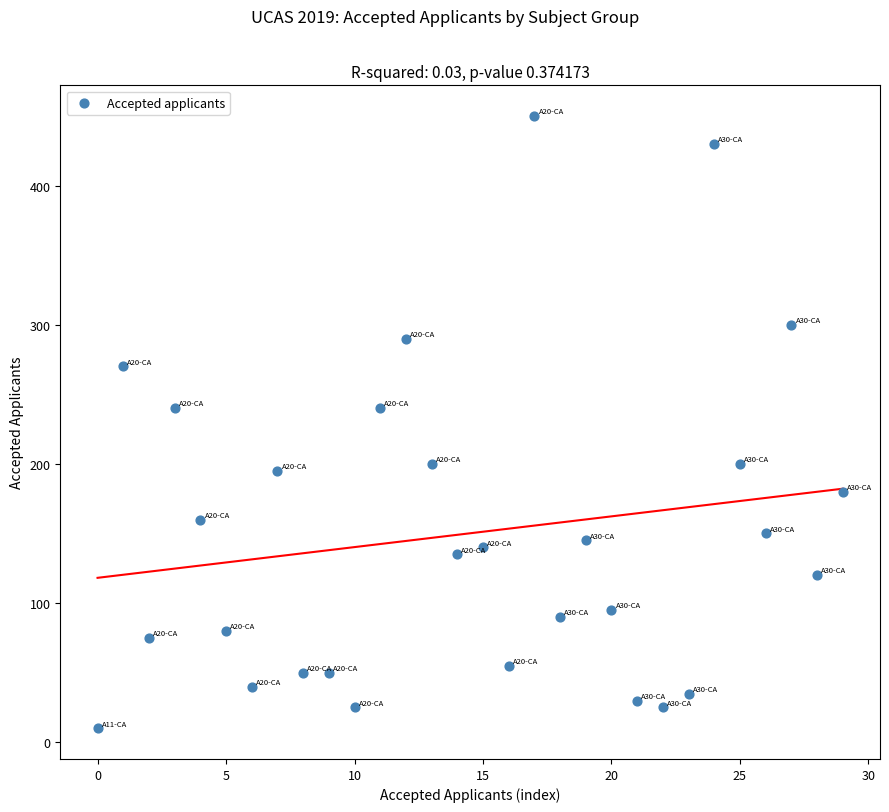

What is the range of Y values (max minus min)?

440